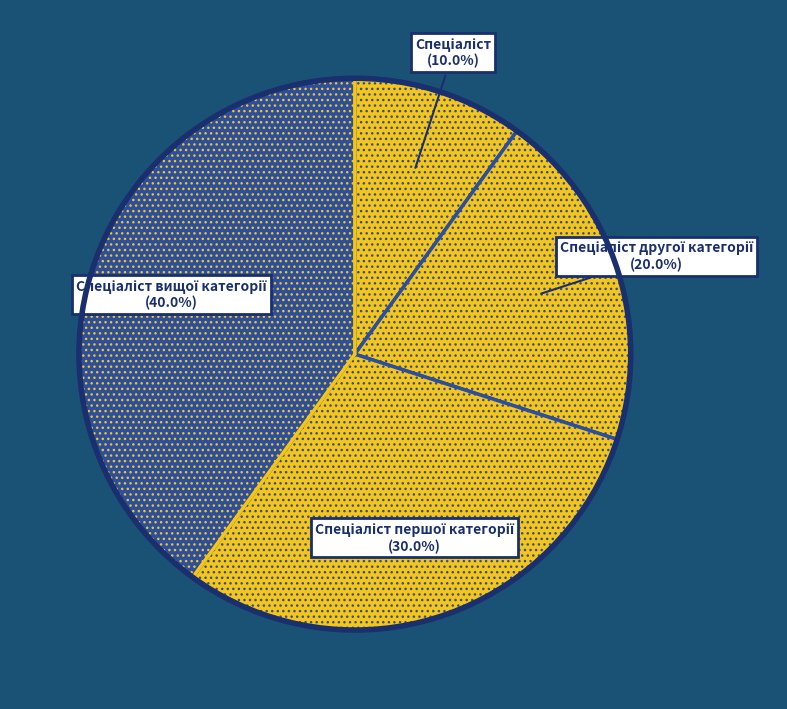

Count the number of slices in the pie.

4